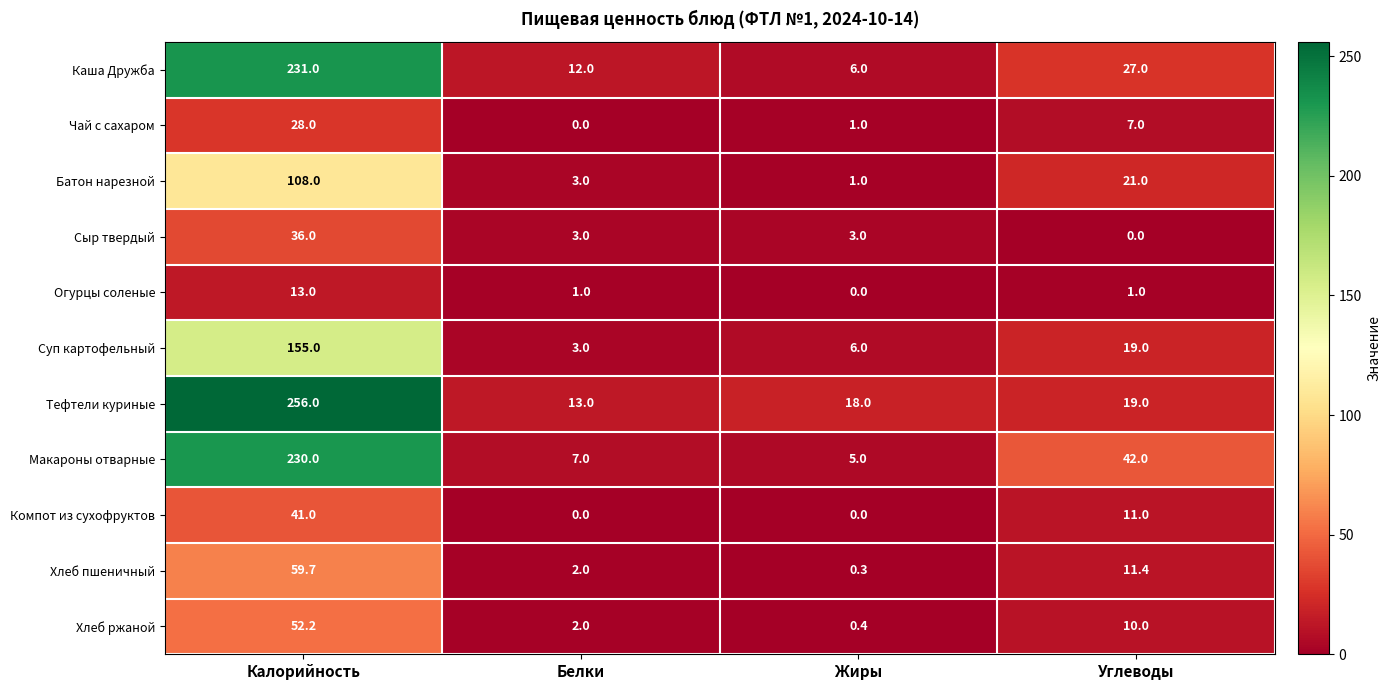

Which series has the largest total across all categories?

Тефтели куриные